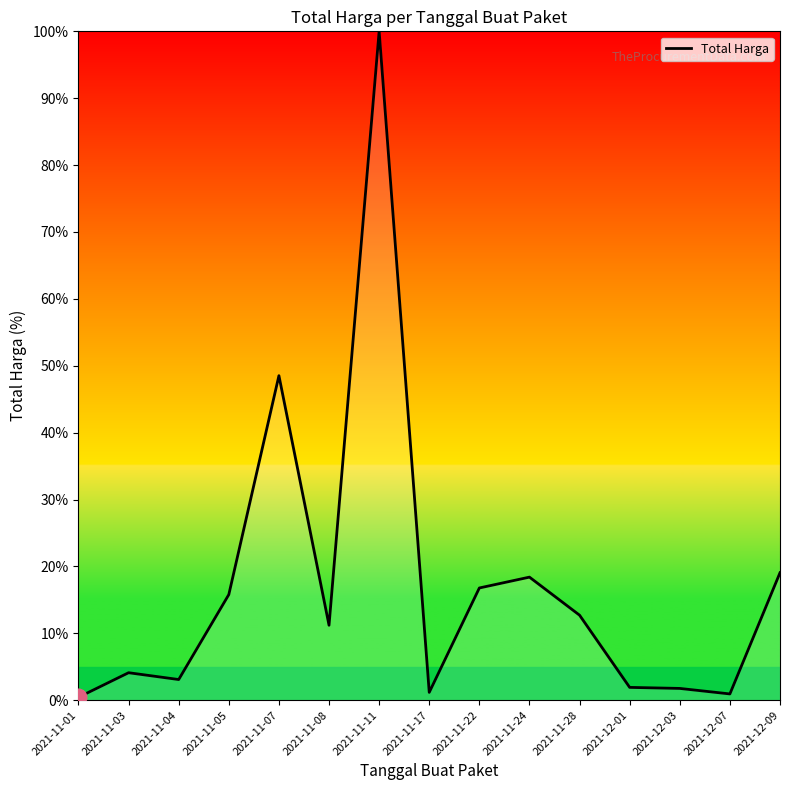

The value at 2021-11-28 is 12.7. True or false?

True